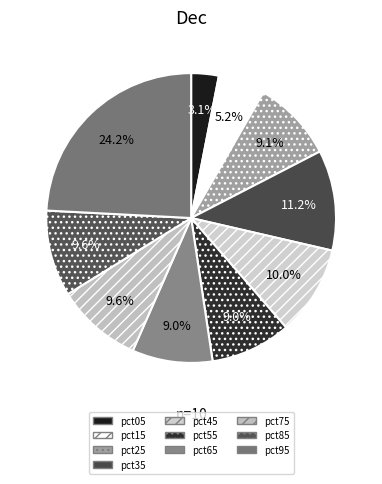

Which slice is the largest?

pct95